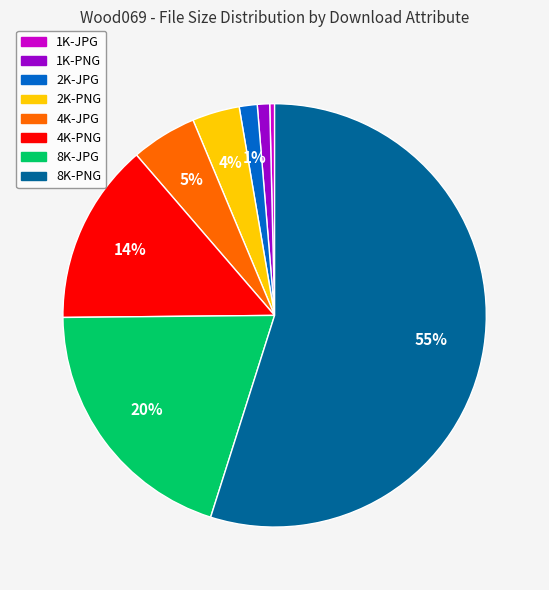

To the nearest percent, what is the average slice percentage?

12%